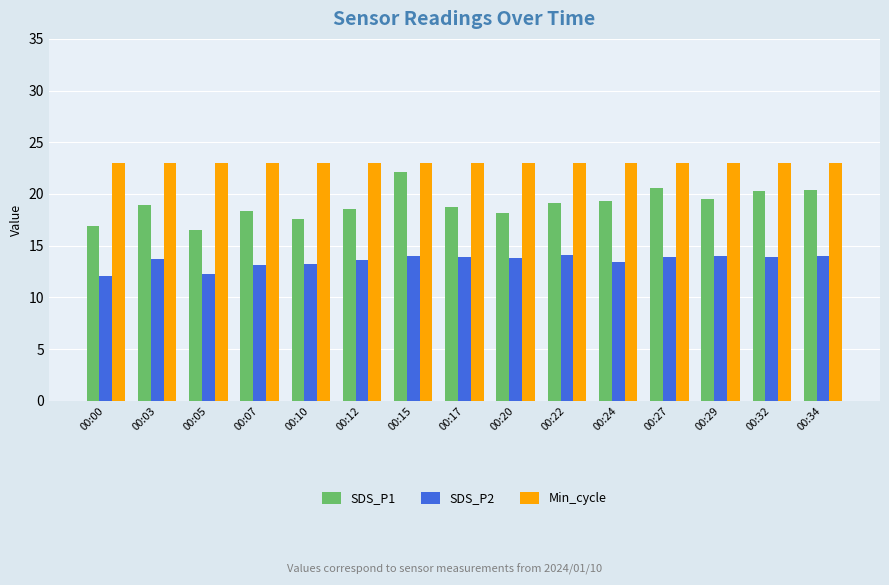

Is it true that Min_cycle equals 23.0 at 00:32?

True